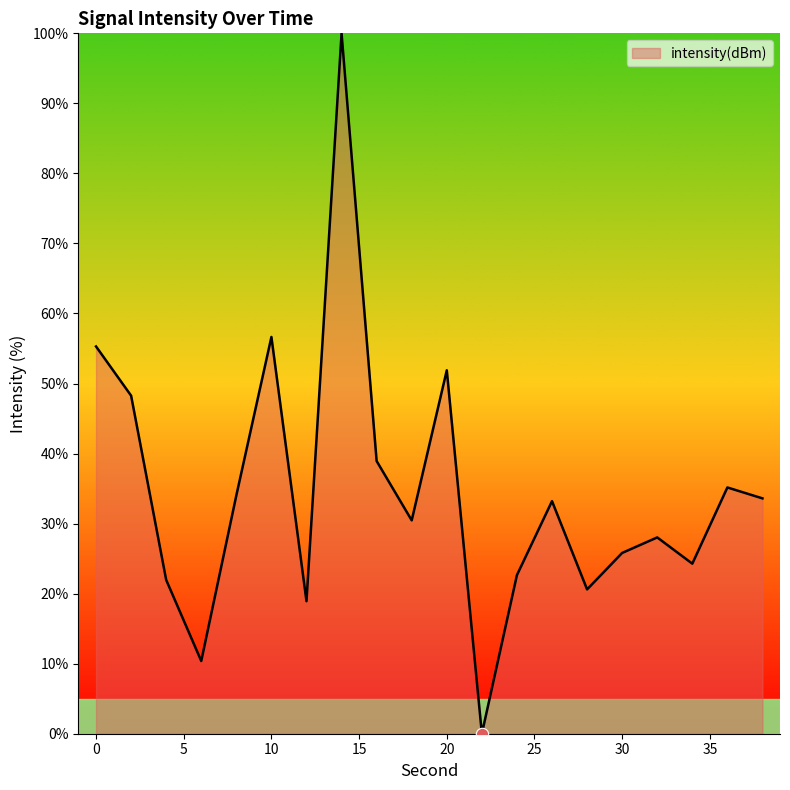

What is the difference between the maximum and minimum values?

100.0